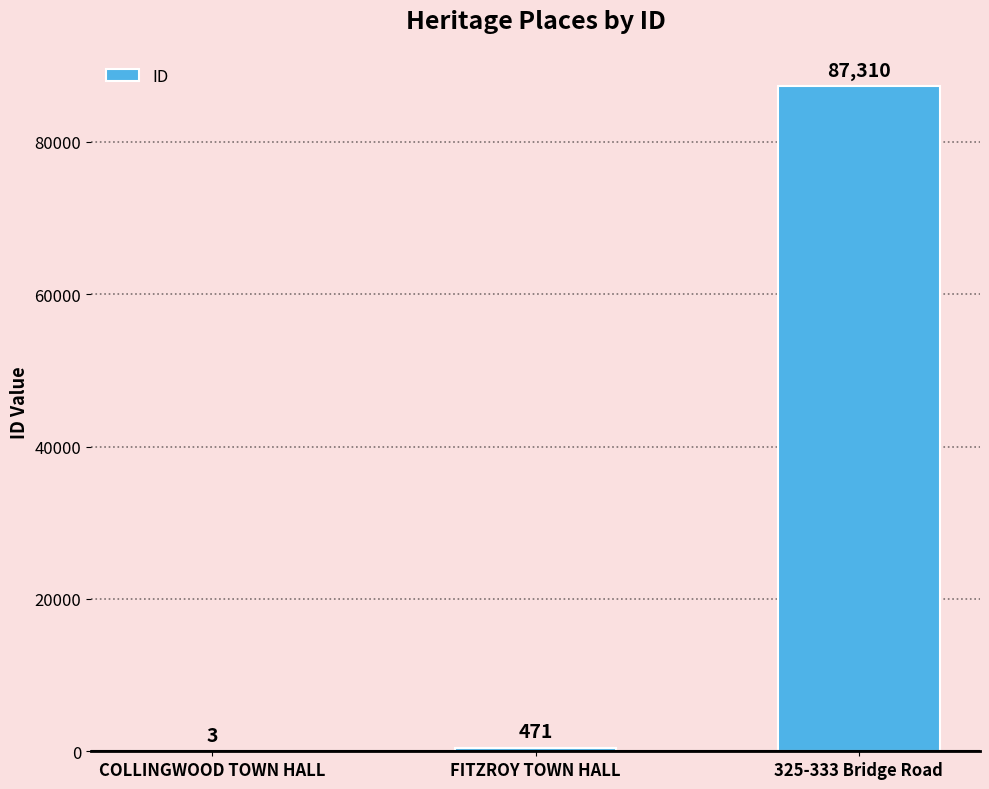

Reading left to right, extract all data points from this chart.

COLLINGWOOD TOWN HALL=3	FITZROY TOWN HALL=471	325-333 Bridge Road=87310